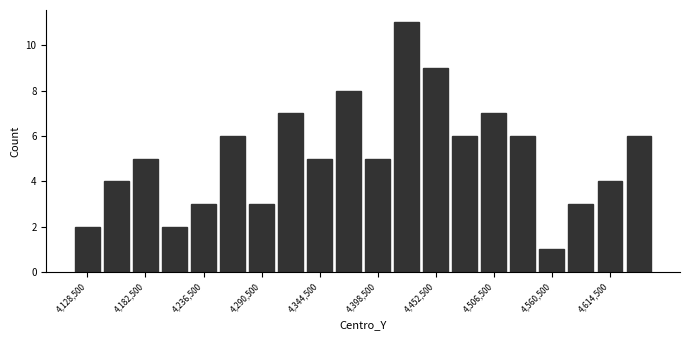

Around what value on the x-axis is the tallest bar? Give the approximate position of its centre, as read against the axis.

4430000